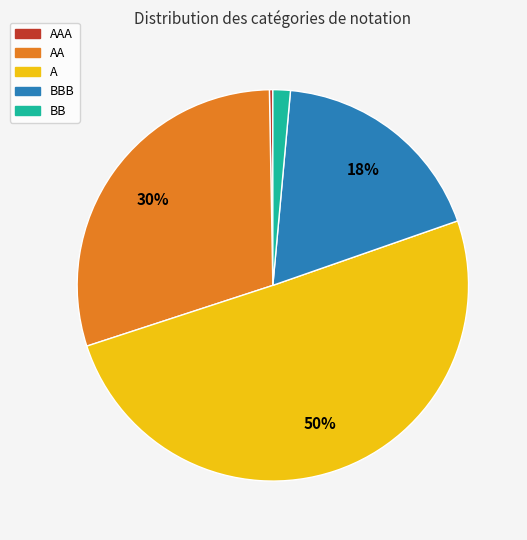

The BB slice represents 11% of the pie. True or false?

False